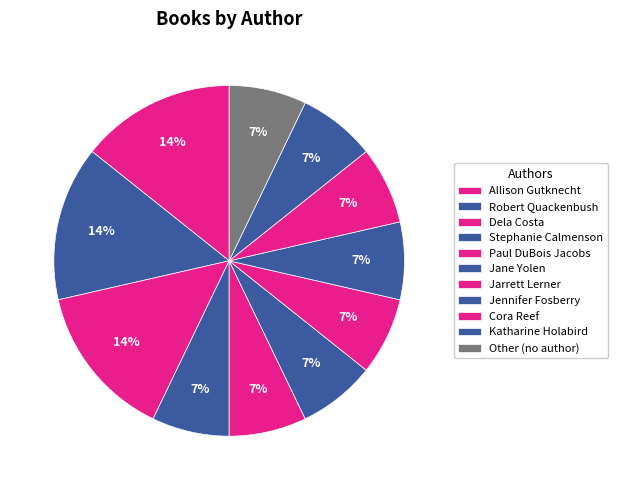

Which slice is the smallest?

Jennifer Fosberry